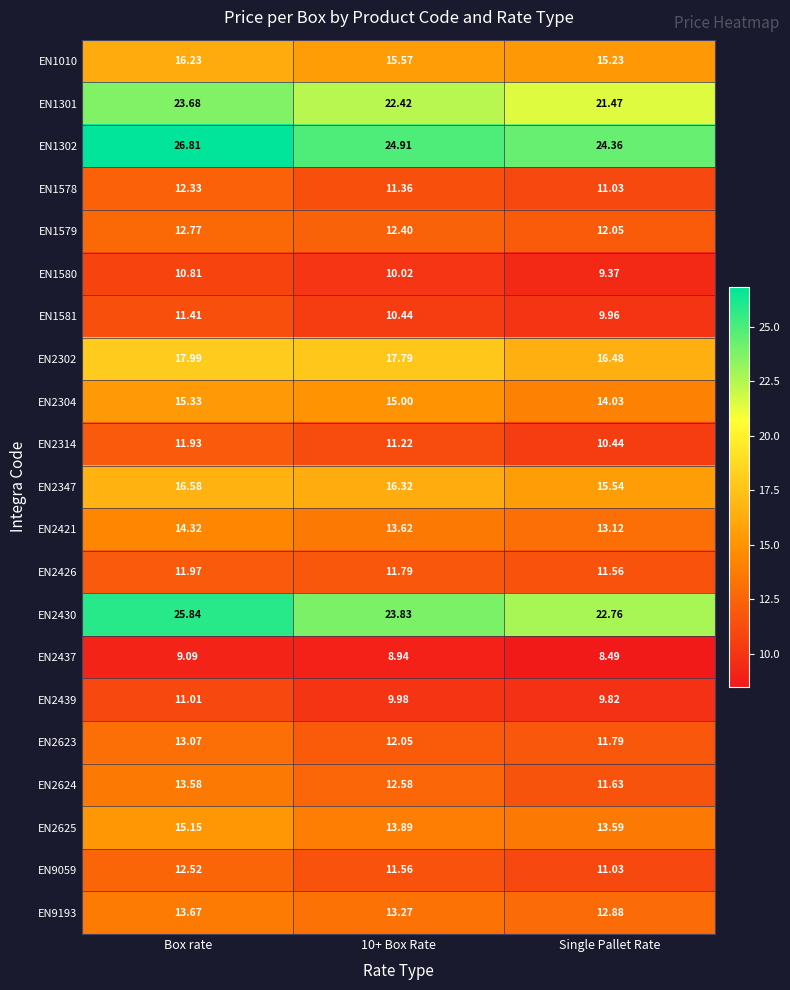

Count the number of data series in this chart.

21